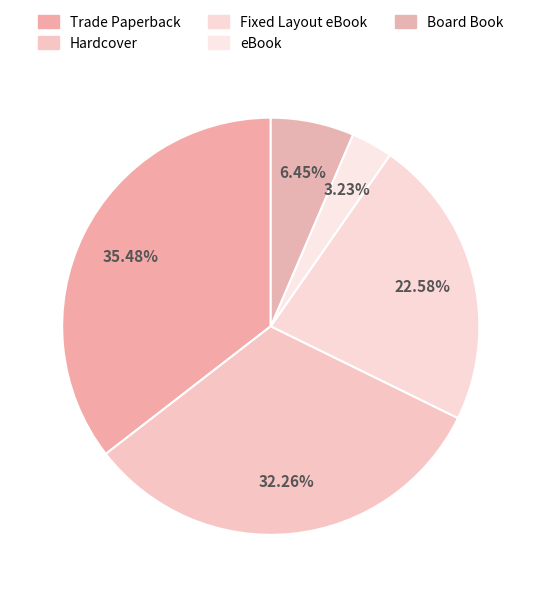

Between Board Book and eBook, which is larger?

Board Book